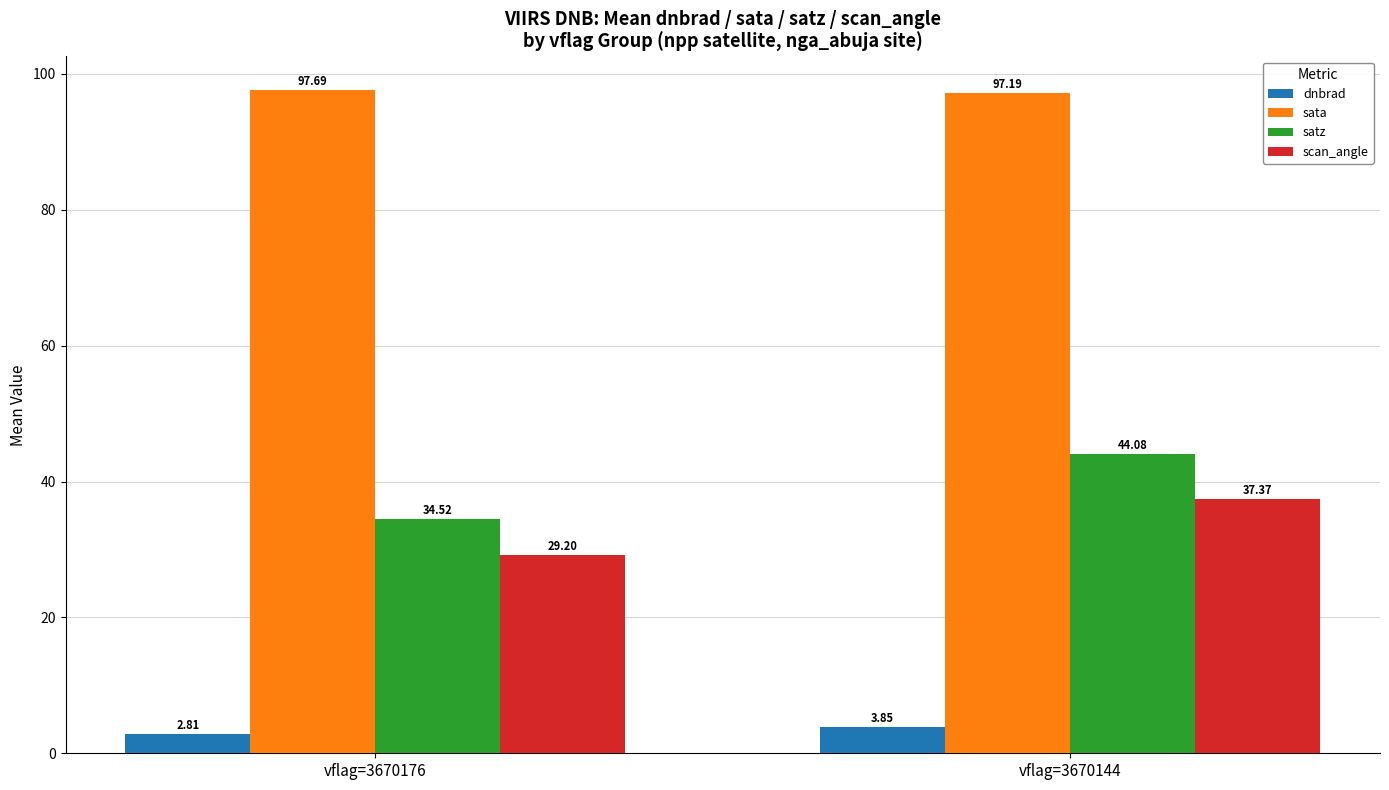

How many bars are there in each group?

4